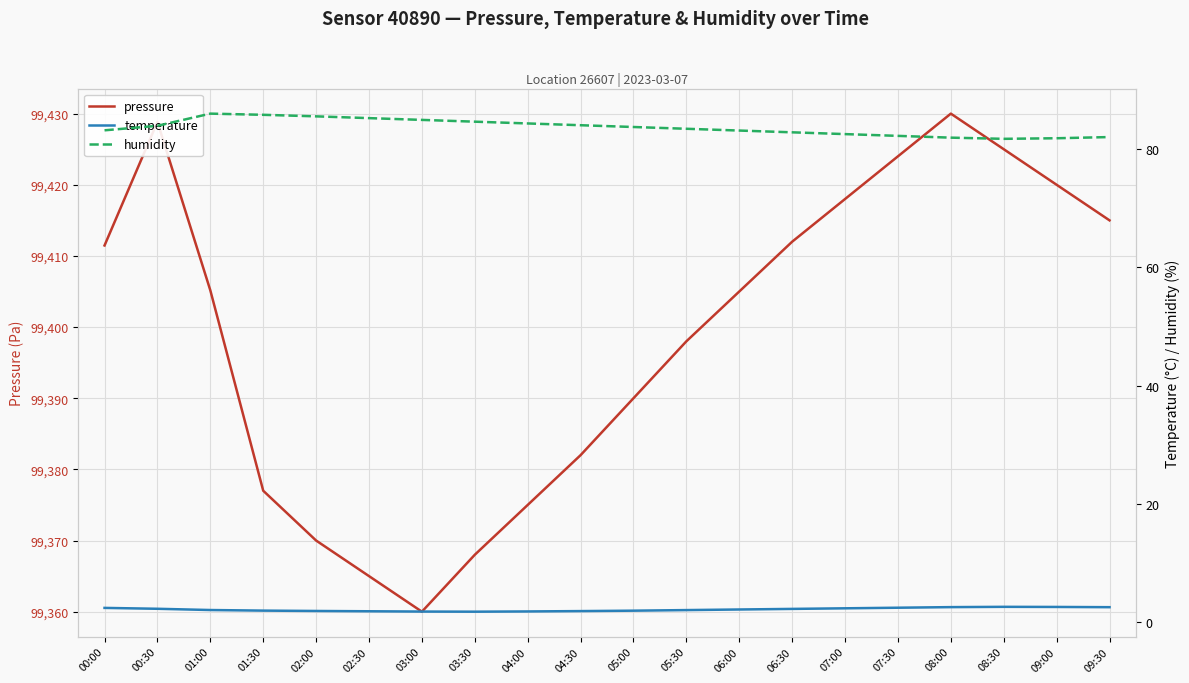

Is it true that humidity equals 116.4 at 01:30?

False